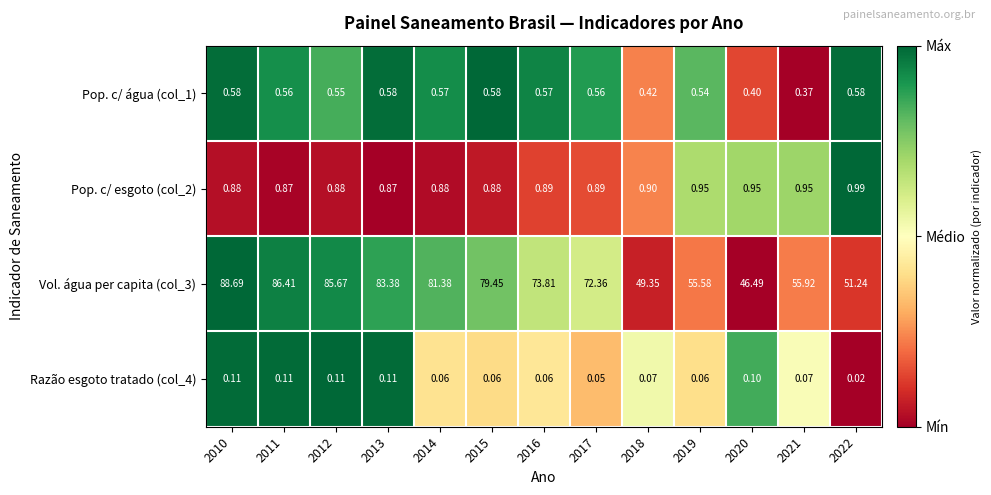

Is the value of Razão esgoto tratado (col_4) at 2018 greater than the value of Vol. água per capita (col_3) at 2020?

No